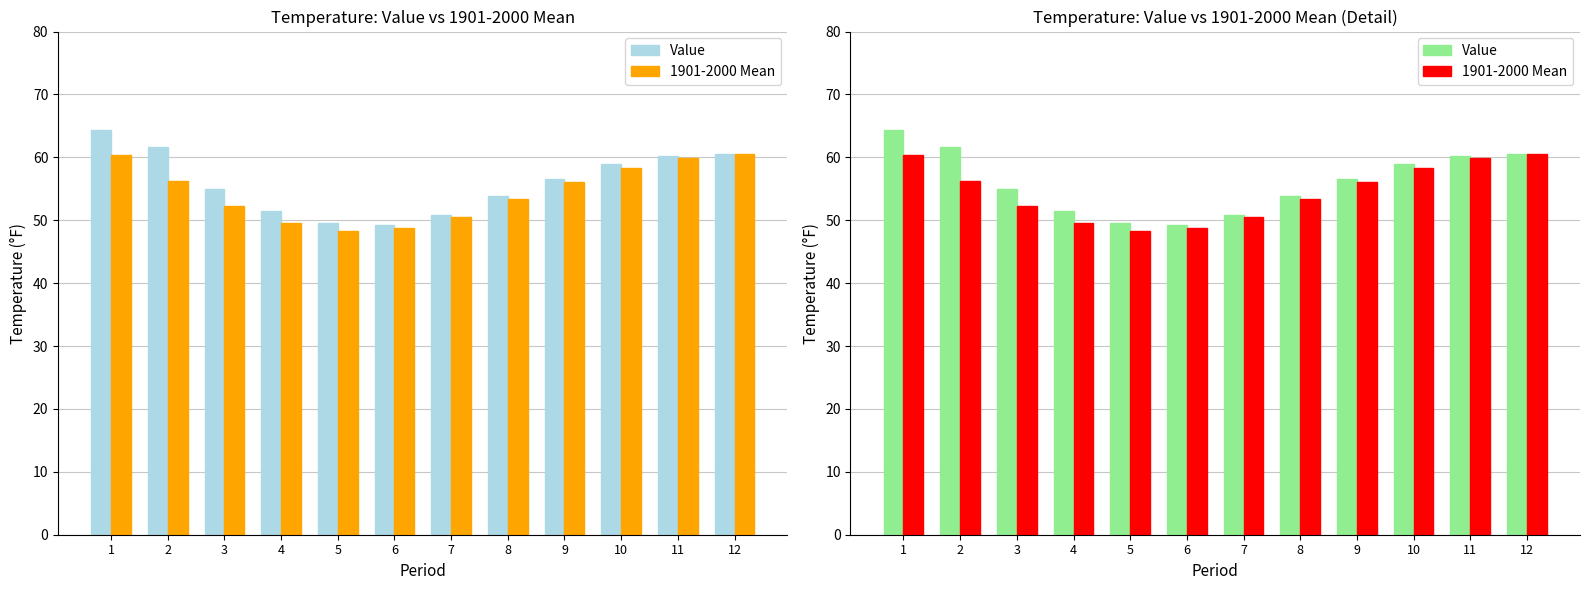

How many bars are there in each group?

2